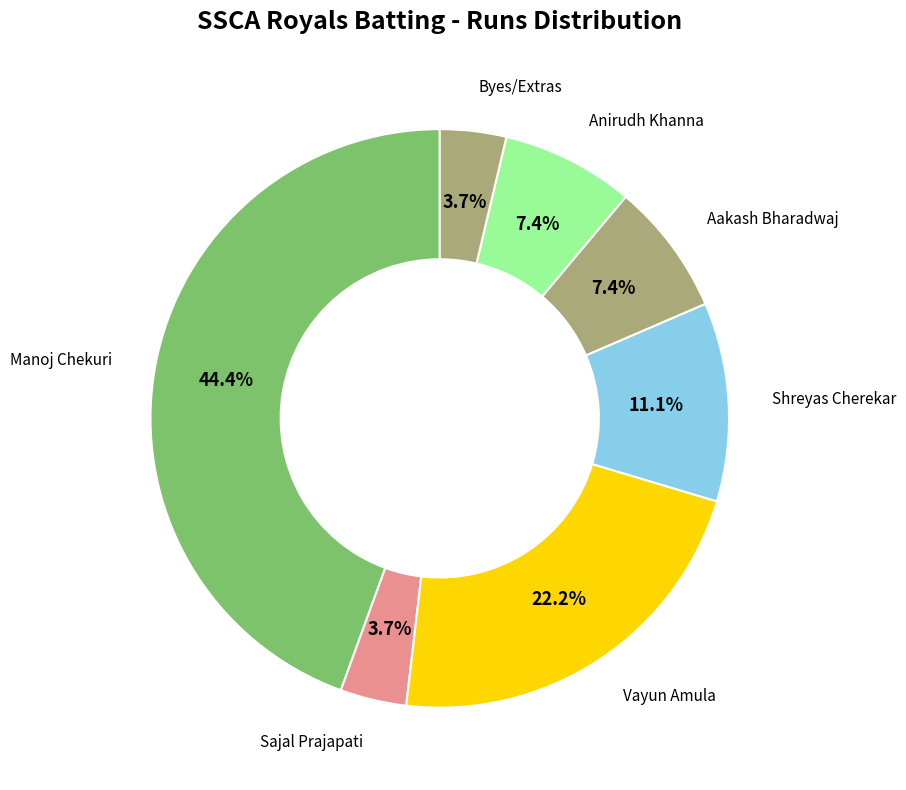

How many segments does this pie chart have?

7